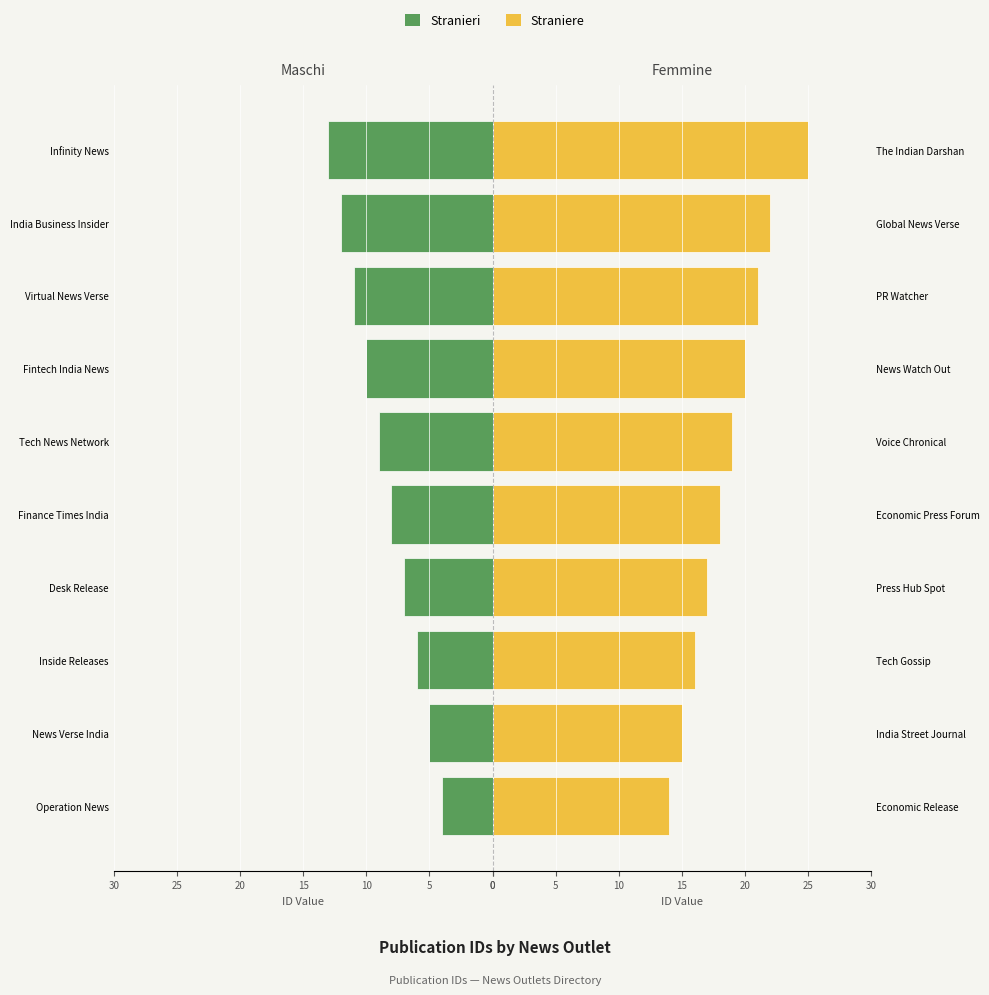

Which series has the largest range (max minus min)?

Straniere